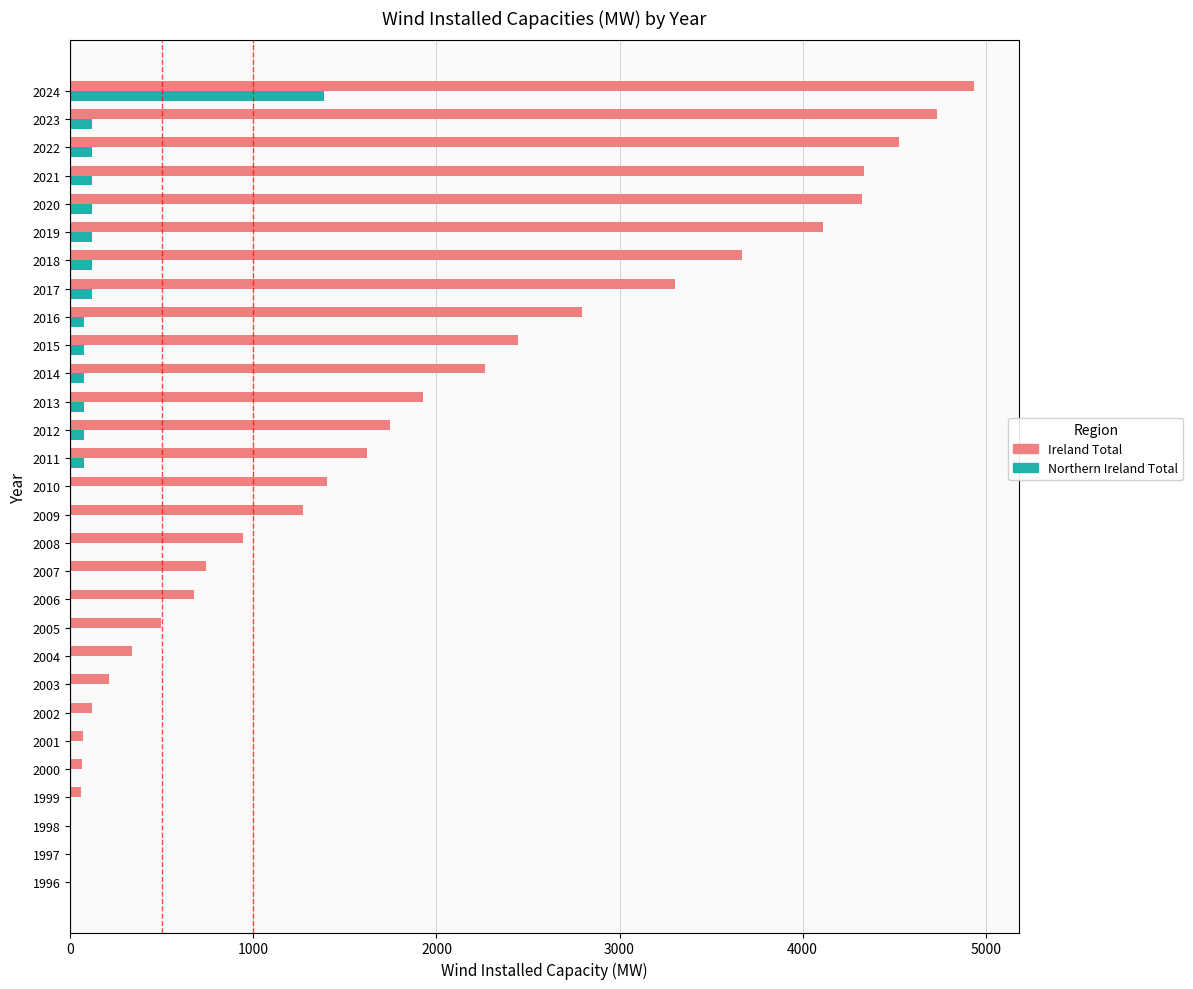

At which label does Northern Ireland Total reach its peak?

2024